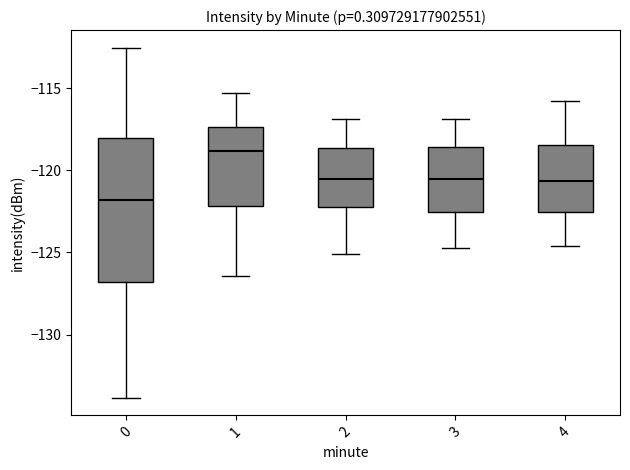

Where is the lower edge of the box at x = 2 on the y-axis? The values are not printed on the chart, so give them approximately, as read against the axis.

-122.0